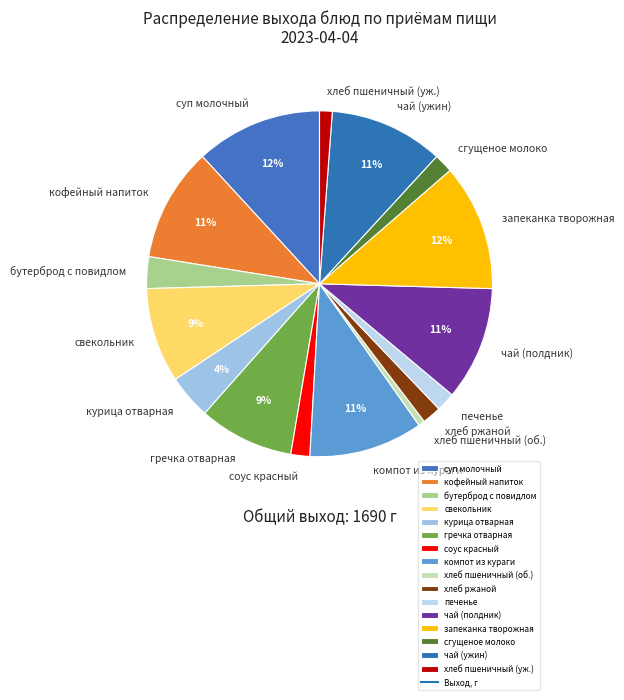

How many slices are in this pie chart?

16